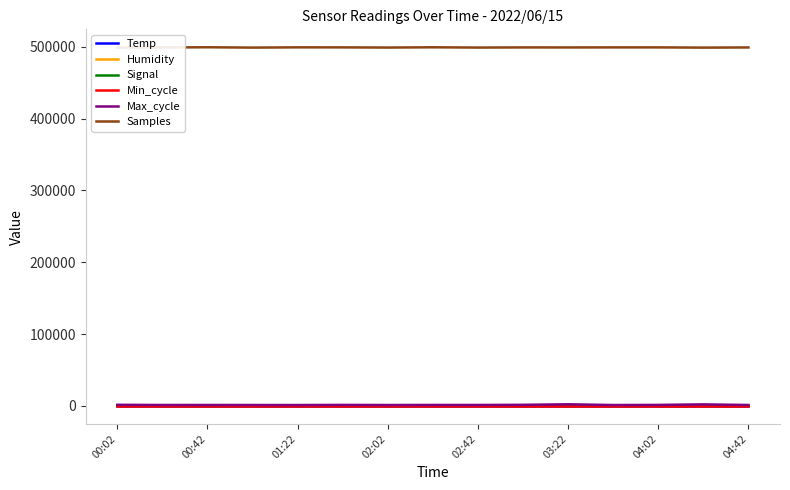

What is the greatest value displayed?

499368.0